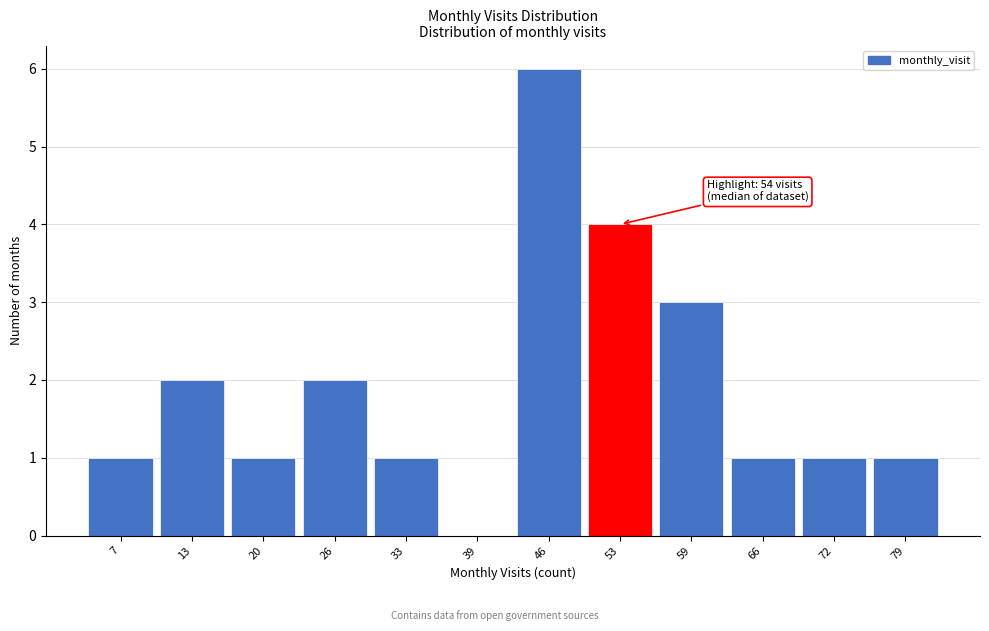

Reading left to right, extract all data points from this chart.

7=1	13=2	20=1	26=2	33=1	39=0	46=6	53=4	59=3	66=1	72=1	79=1